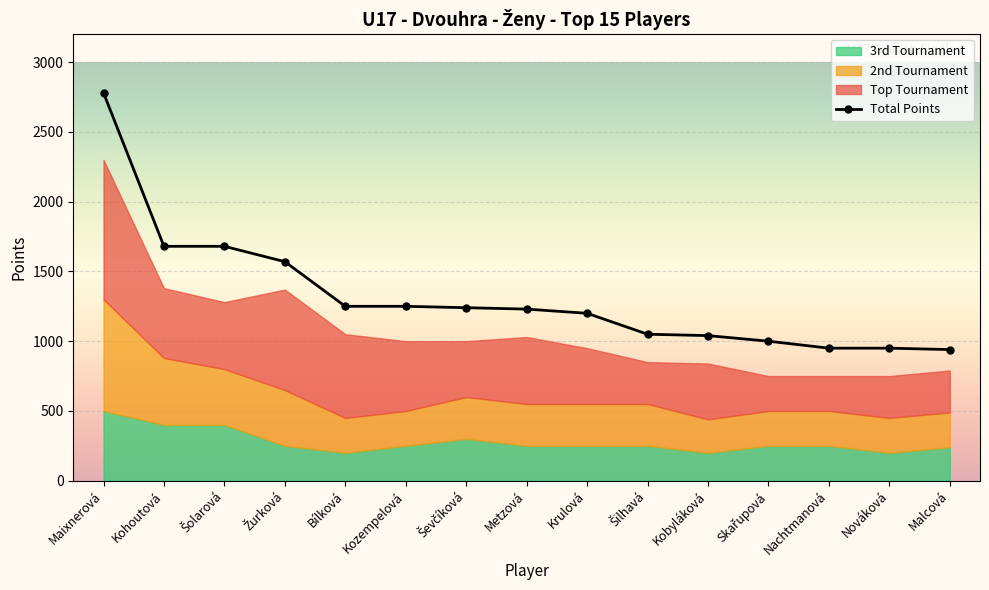

How many lines are shown in the chart?

1